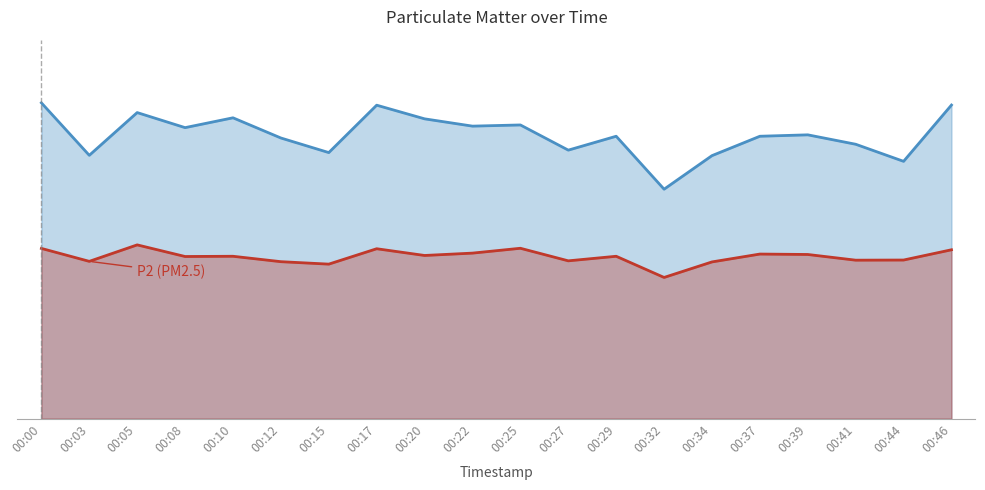

True or false: P2 and P1 cross at least once.

False